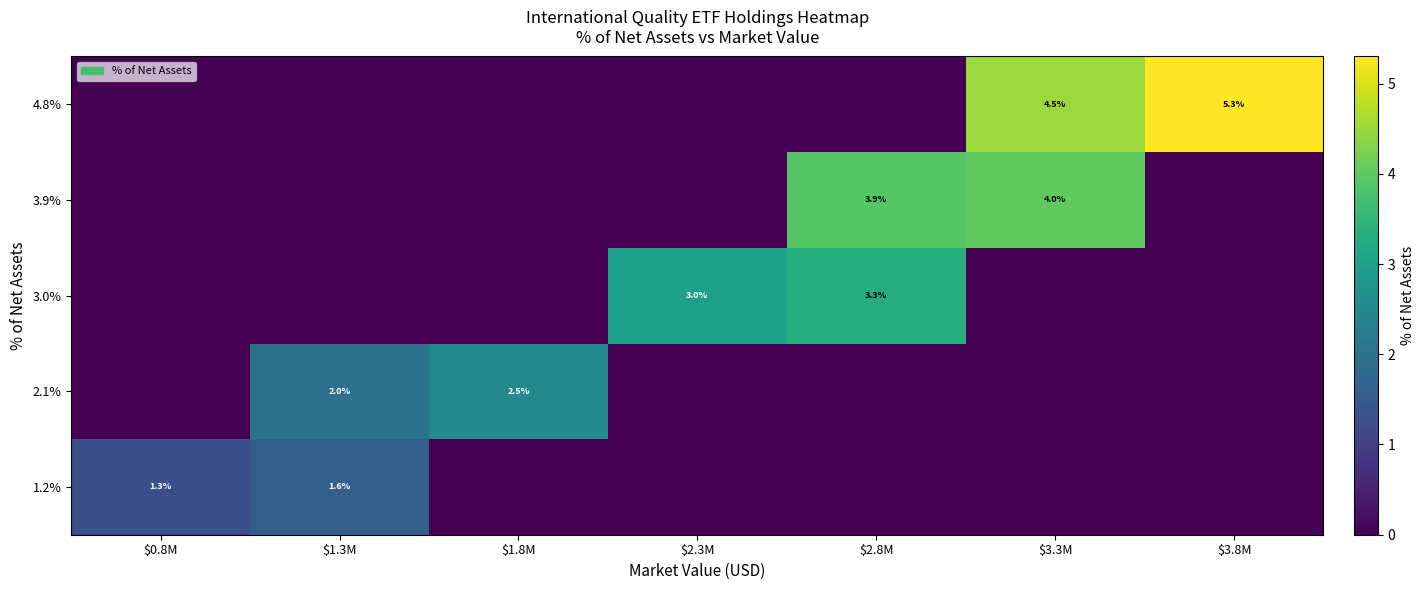

True or false: 4.8% has a value of 2.3 at $3.8M.

False